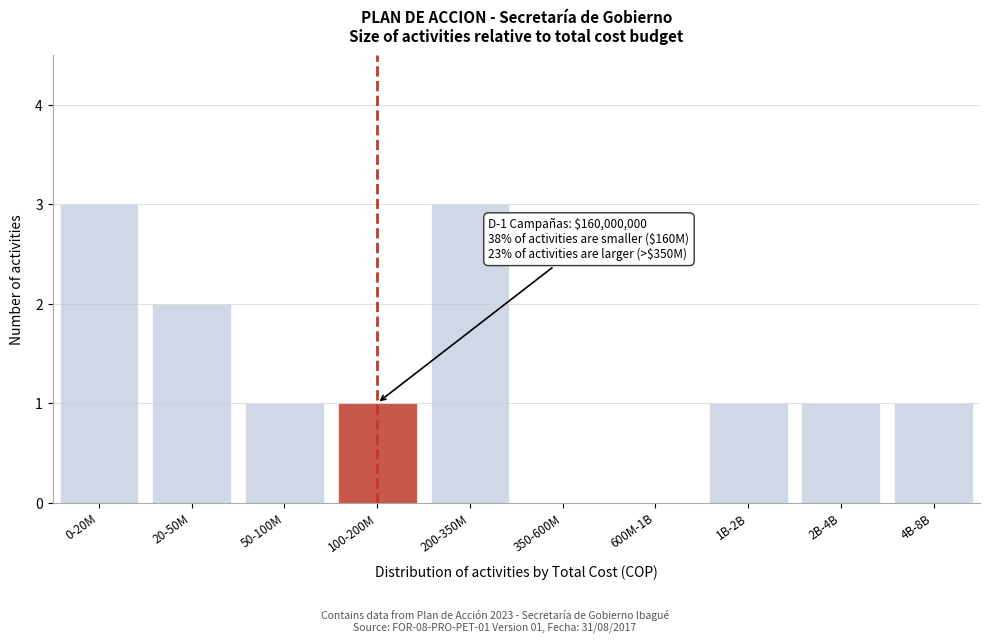

Reading right to left, transcribe all the data shown in this chart.

4B-8B=1	2B-4B=1	1B-2B=1	600M-1B=0	350-600M=0	200-350M=3	100-200M=1	50-100M=1	20-50M=2	0-20M=3